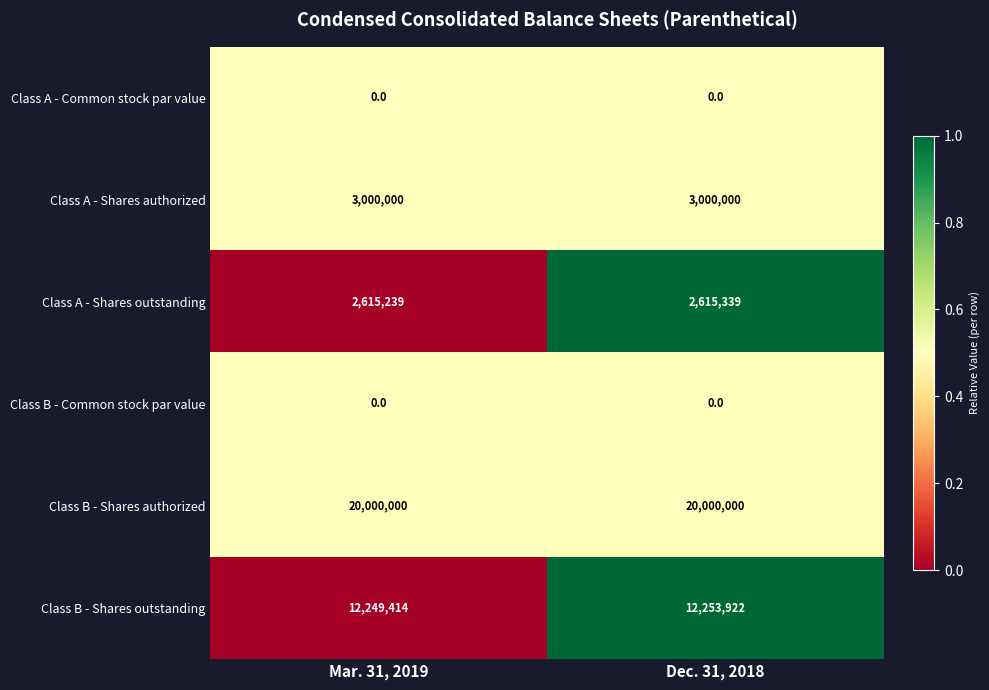

The Class B - Shares outstanding series shows 12249414 at Mar. 31, 2019. True or false?

True